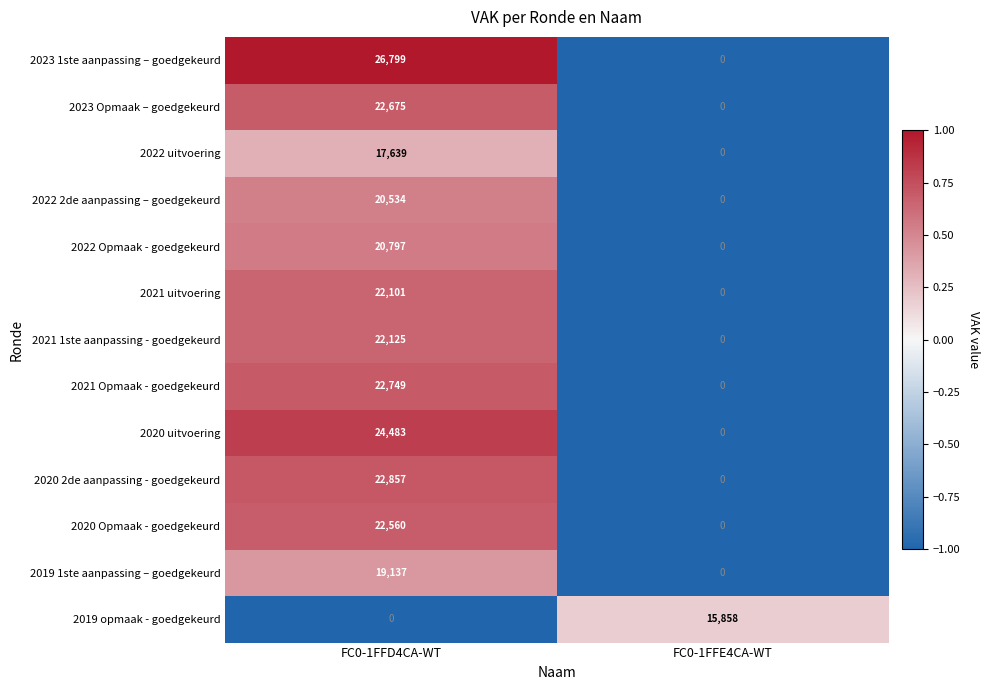

What value does the 2019 opmaak - goedgekeurd series have at FC0-1FFE4CA-WT, to the nearest 50?

15850